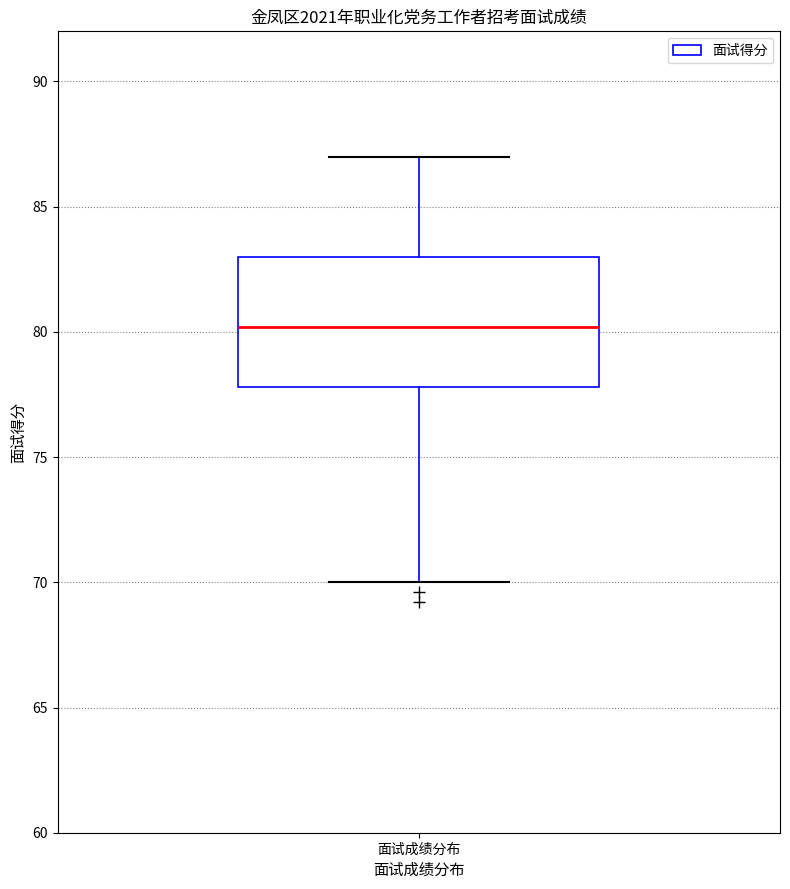

Read this box plot against the y-axis: the position of the median line, the range covered by the box, and the ends of both whiskers. The values are not printed on the chart, so give them approximately, as read against the axis.

median 80, box 78 to 83, whiskers 70 to 87